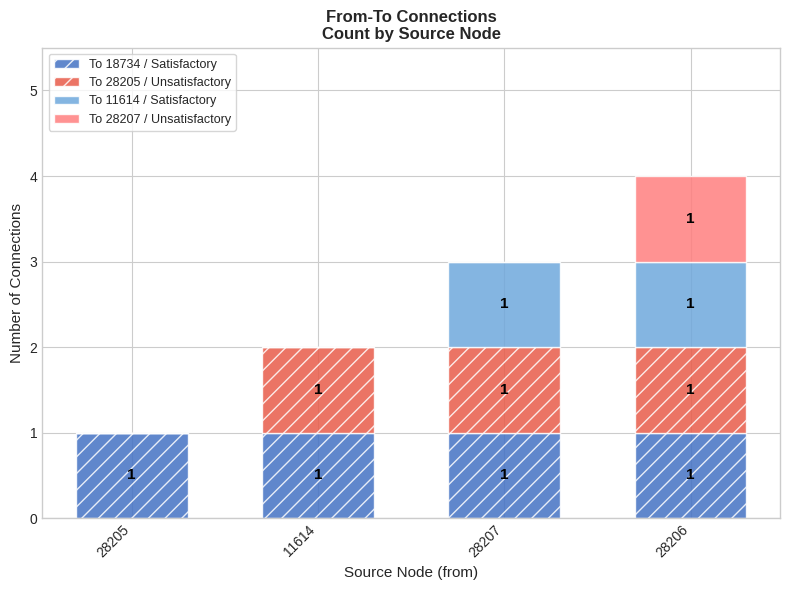

At which category is the sum across all series the highest?

28206